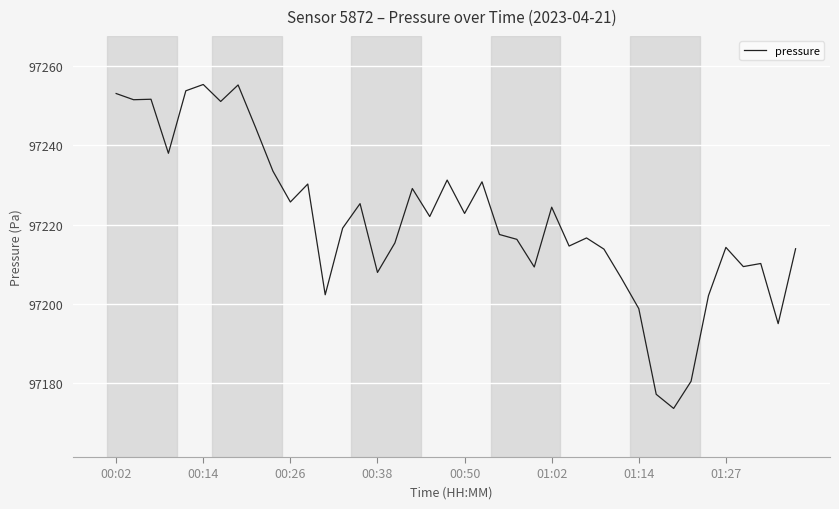

What is the maximum value shown in the chart?

97255.3